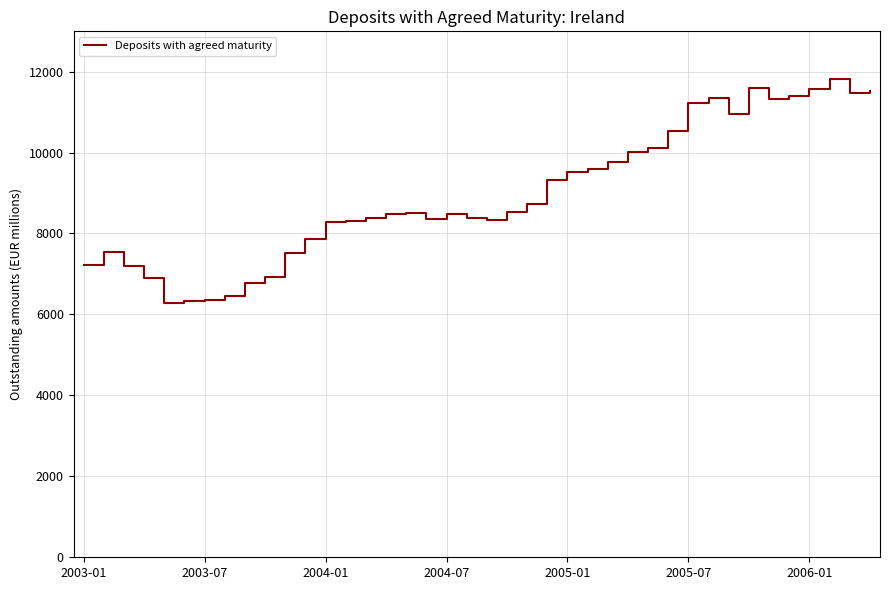

What is the maximum value shown in the chart?

11813